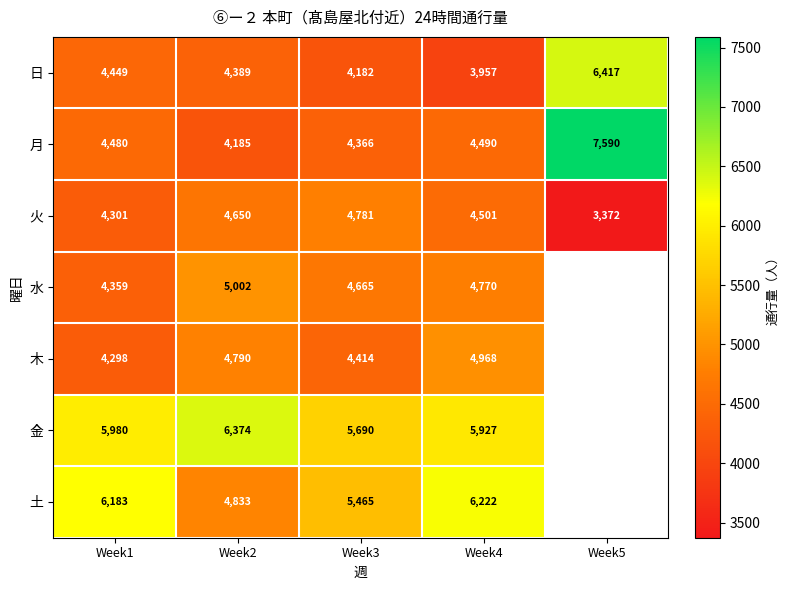

What is the difference between the highest and lowest values at Week2?

2189